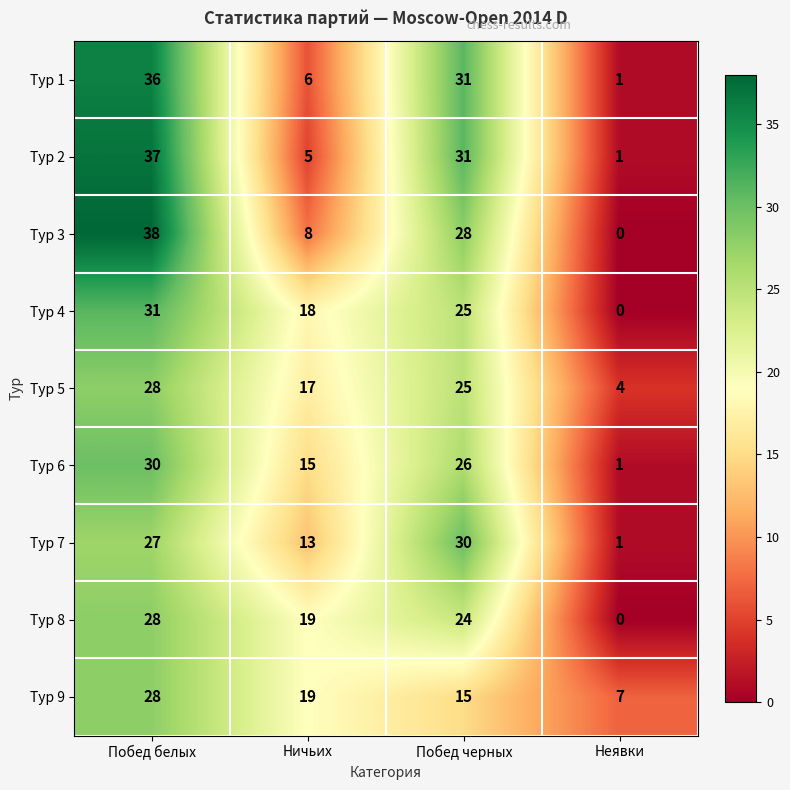

What is the difference between the Тур 3 values at Ничьих and Неявки?

8